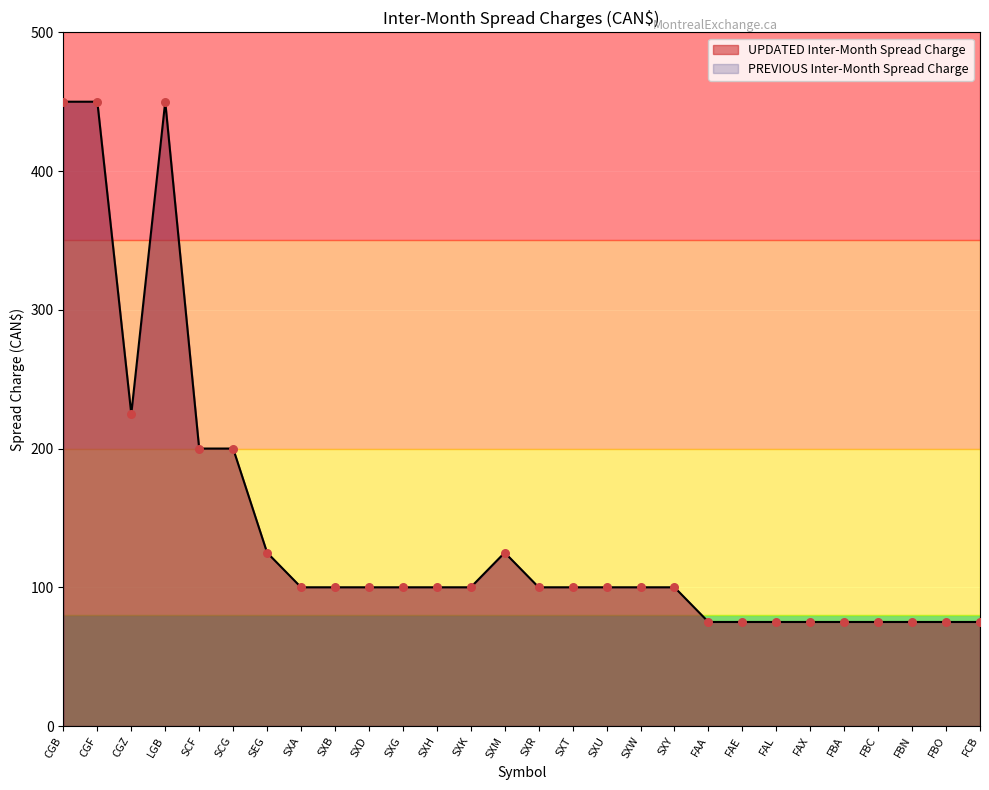

What is the ratio of the value at FAE to the value at FCB?

1.0